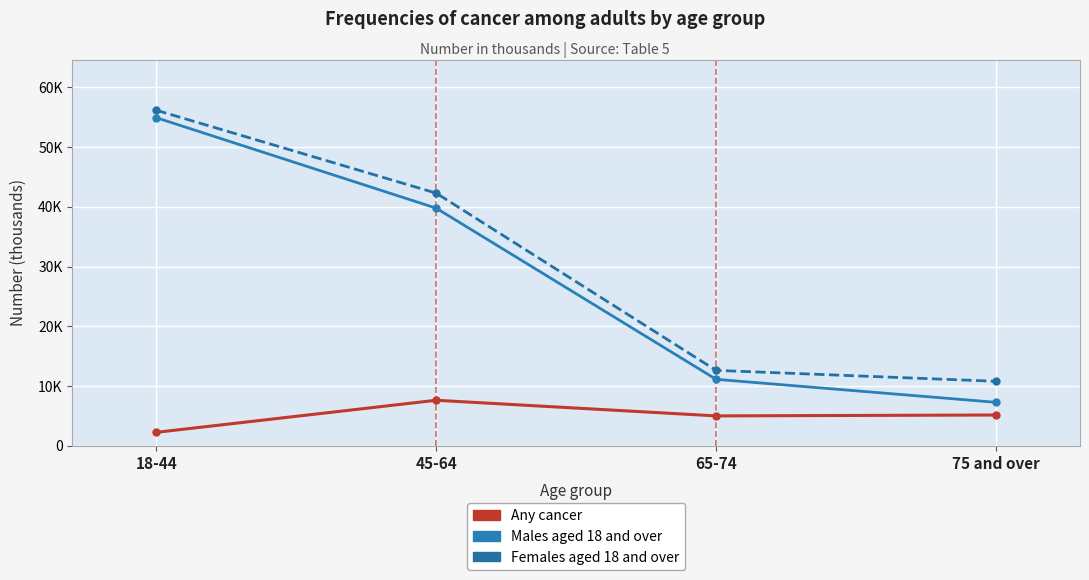

What is the difference between the highest and lowest values at 18-44?

53877